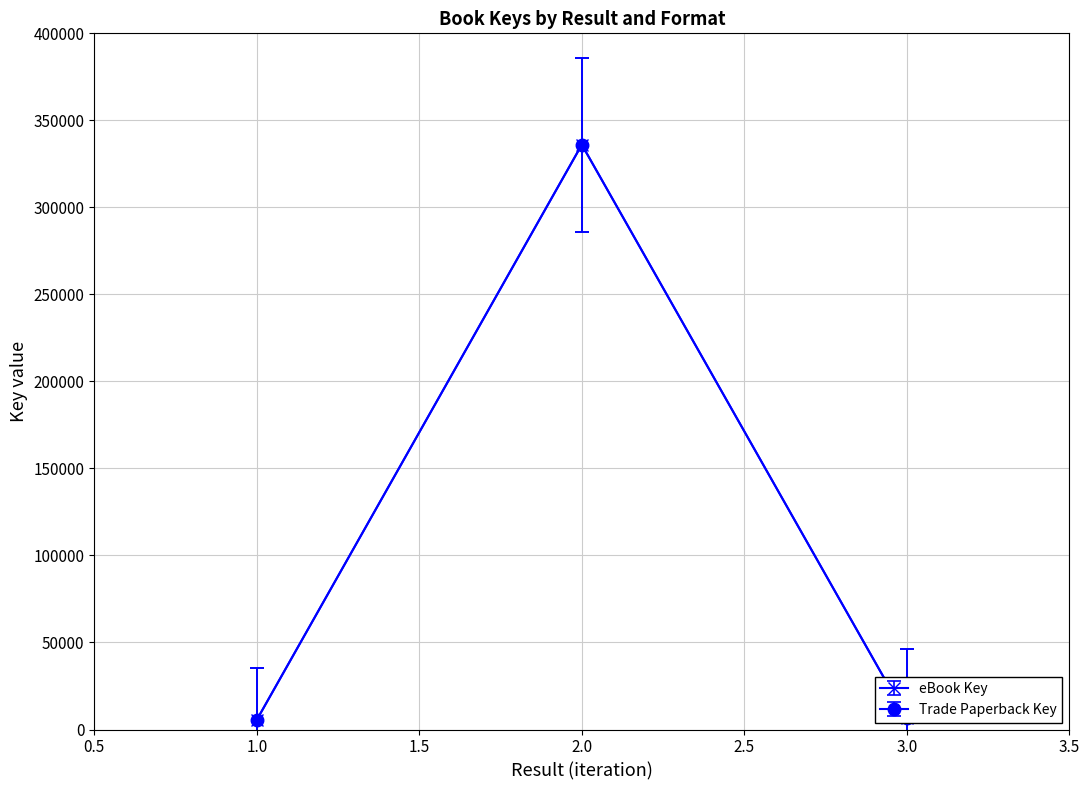

Is this an area chart (filled region under the line)?

No